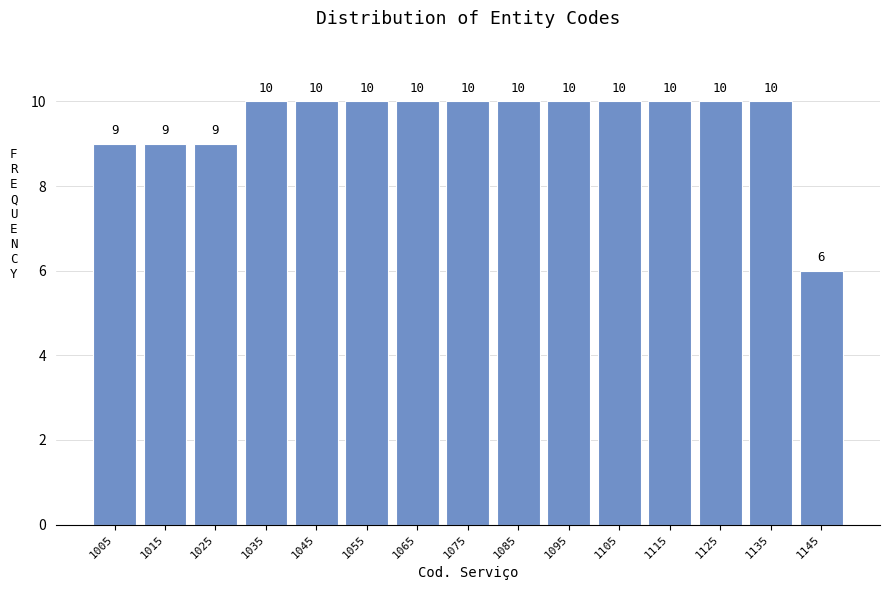

How tall is the bar that spans 1090 to 1100 on the x-axis?

10